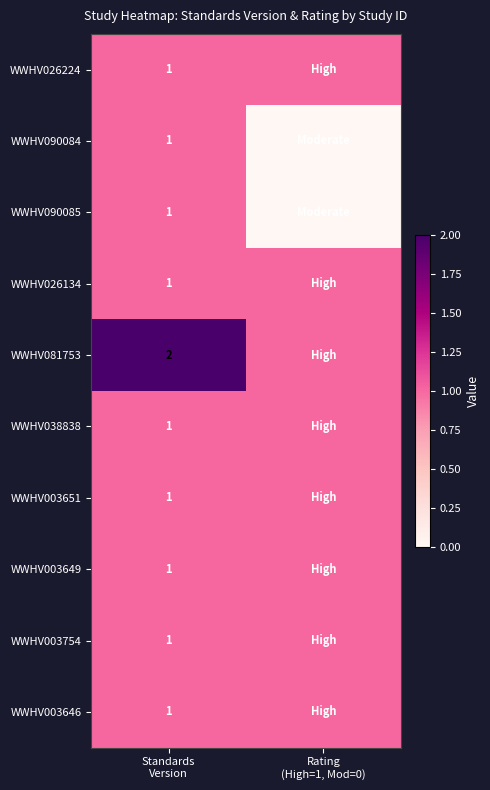

Which series has the largest total across all categories?

WWHV081753